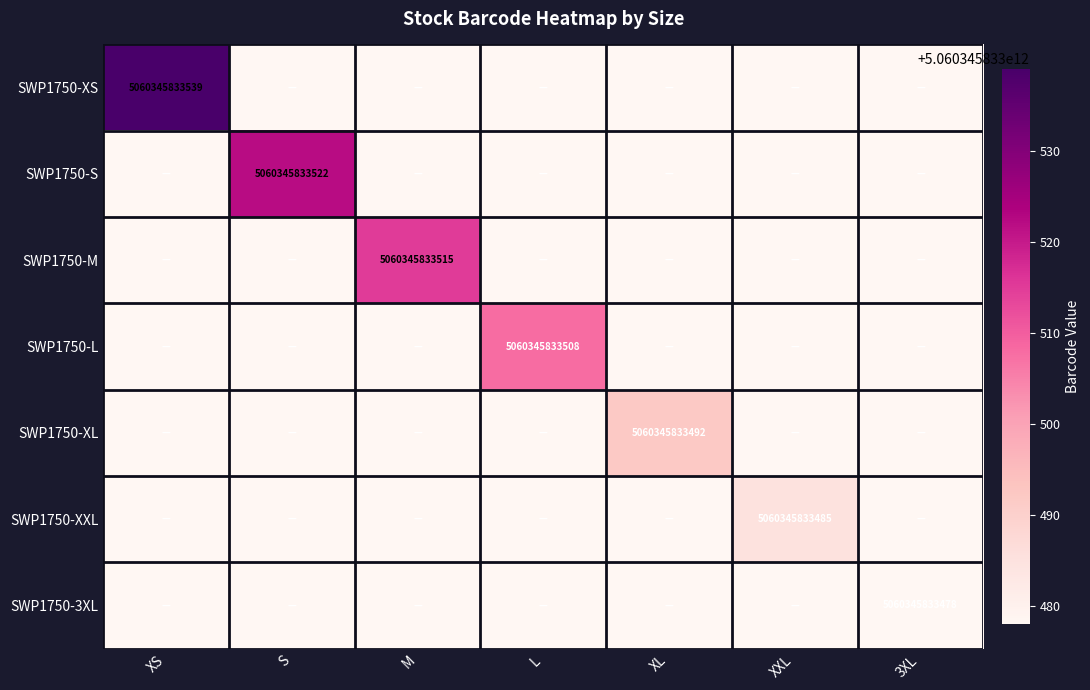

True or false: SWP1750-3XL has a value of 2800250246356 at 3XL.

False